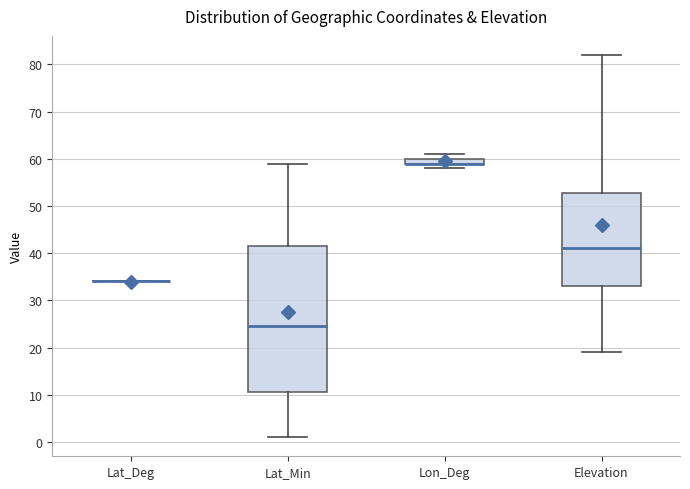

Where does the lower whisker of the box for Lat_Min end on the y-axis? The values are not printed on the chart, so give them approximately, as read against the axis.

1